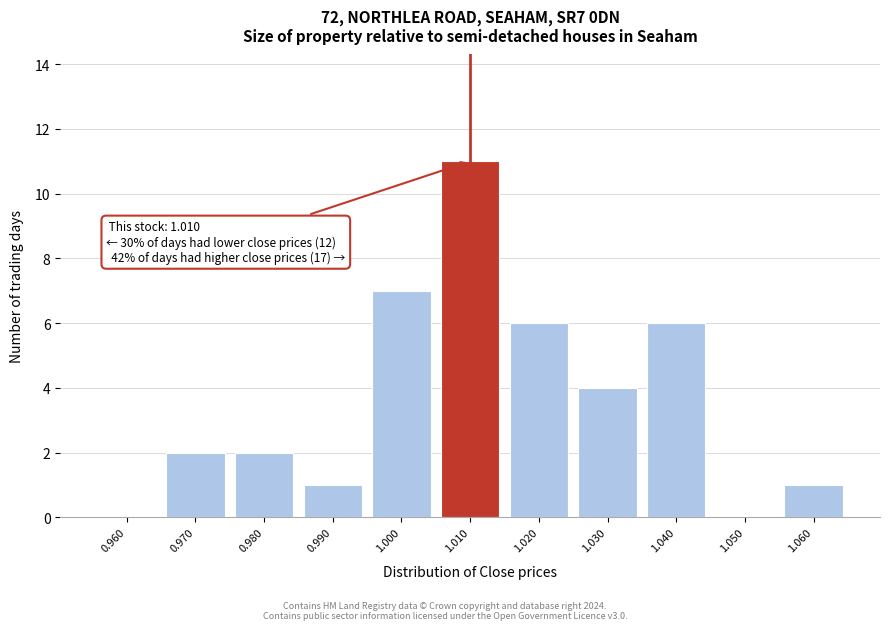

Over which range of the x-axis is the bar tallest?

1.005 to 1.015